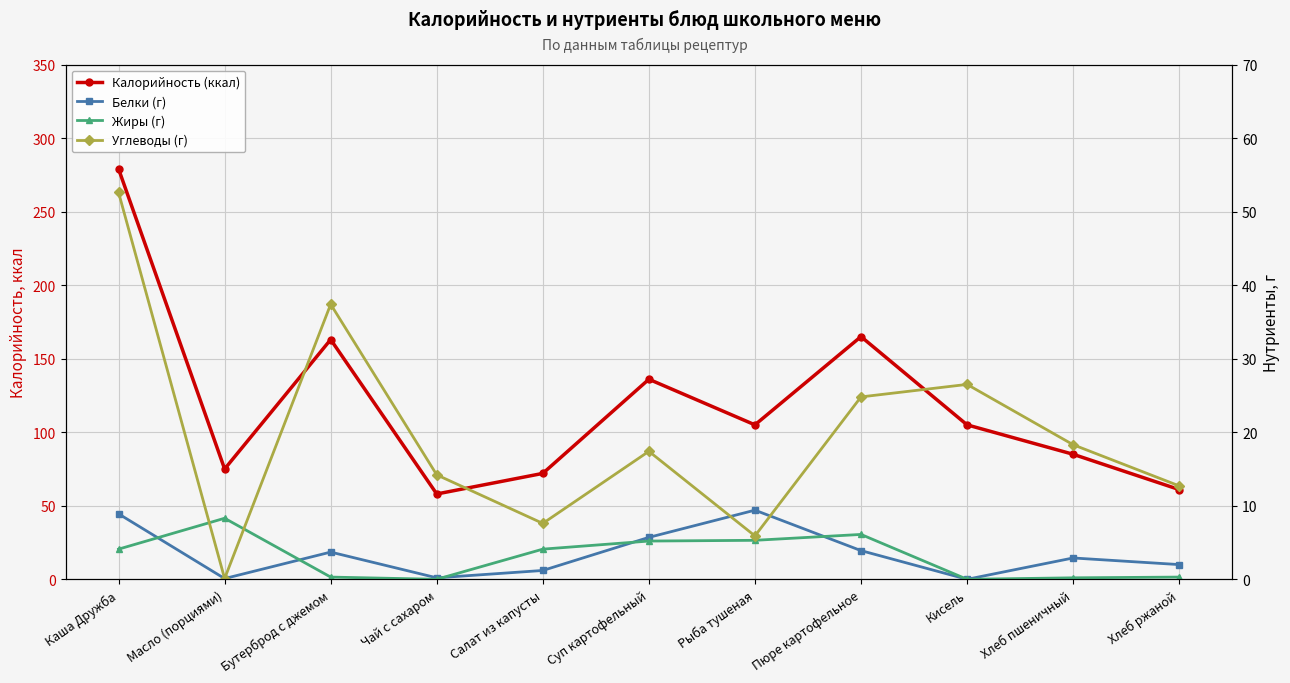

Is this an area chart (filled region under the line)?

No